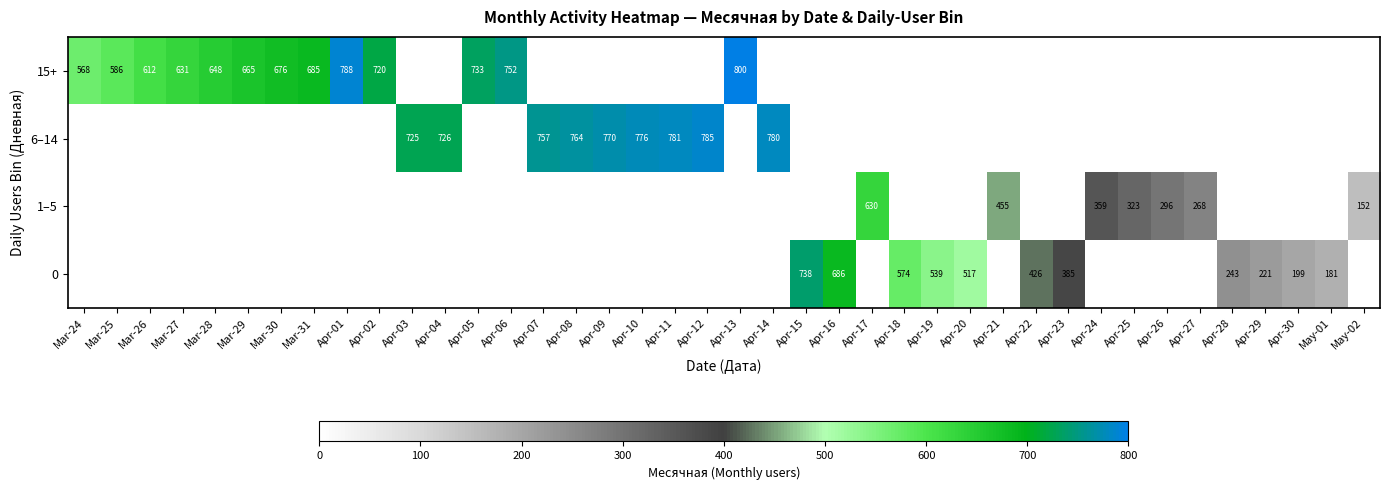

The value of 6–14 at Apr-14 is 780. True or false?

True